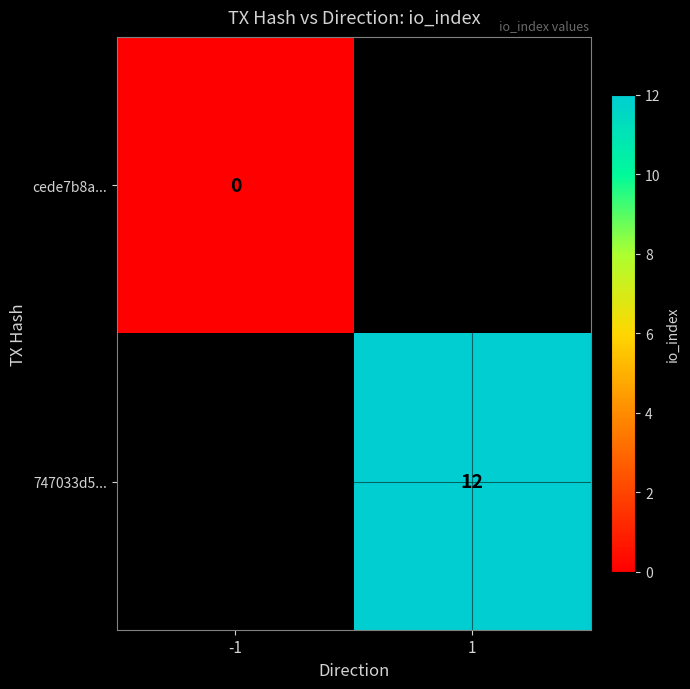

Is the value of cede7b8a... at -1 greater than the value of 747033d5... at 1?

No